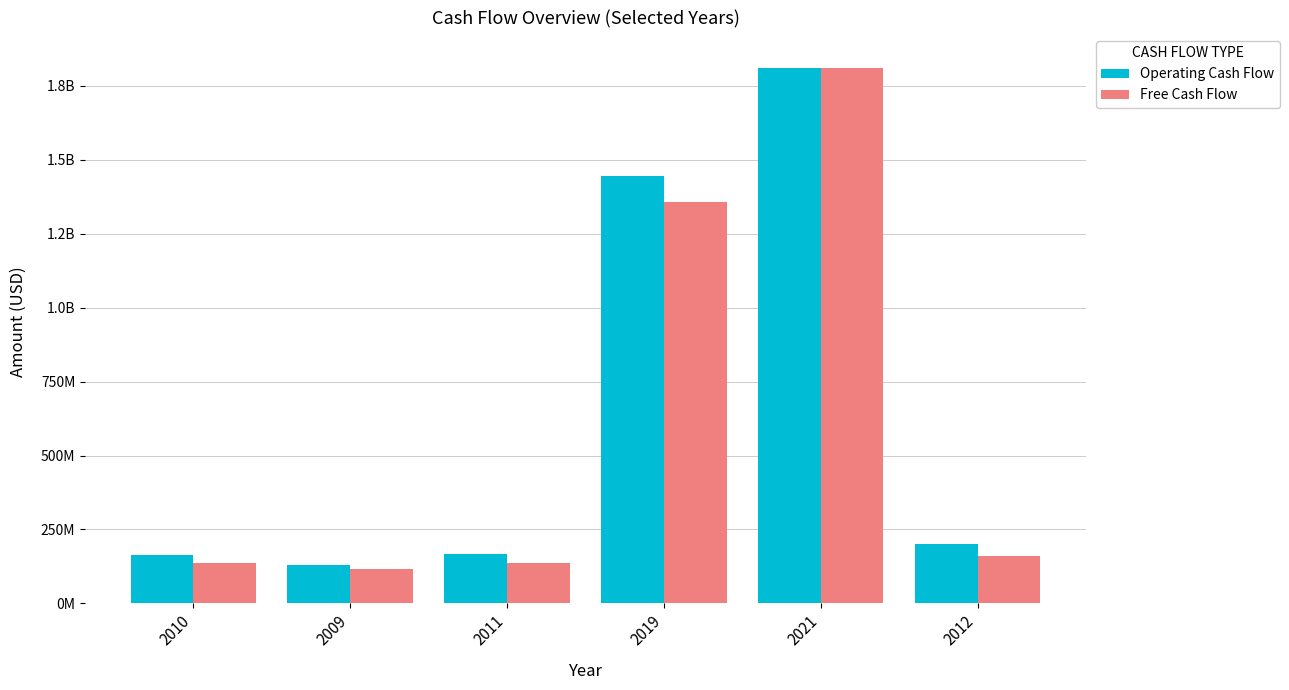

What are all the series names shown in the legend?

Operating Cash Flow, Free Cash Flow